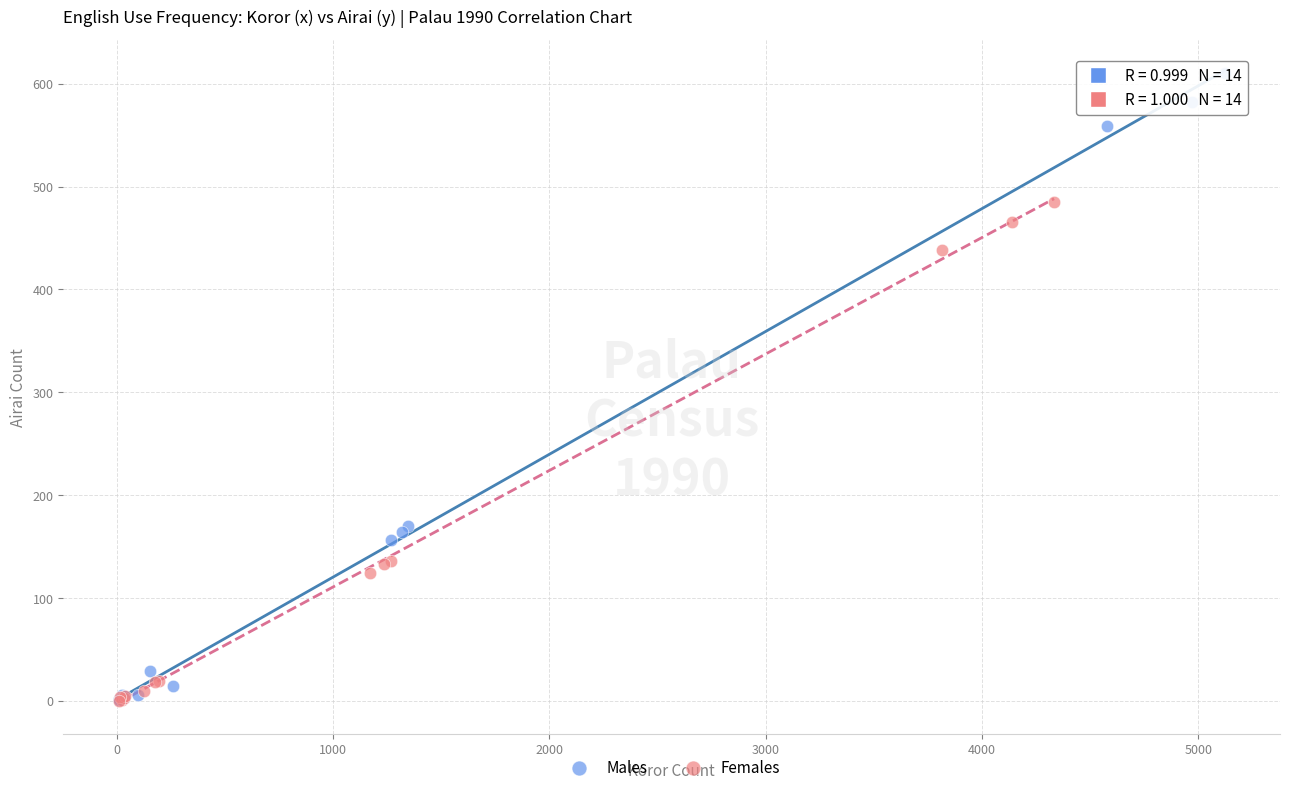

Which series has the widest spread of Y values?

Males